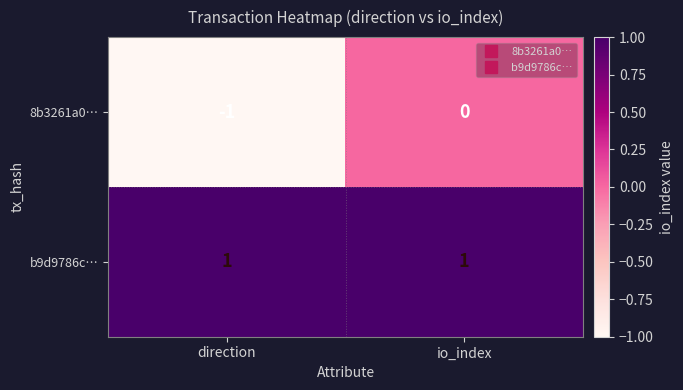

Which series changed the most between direction and io_index?

8b3261a0…